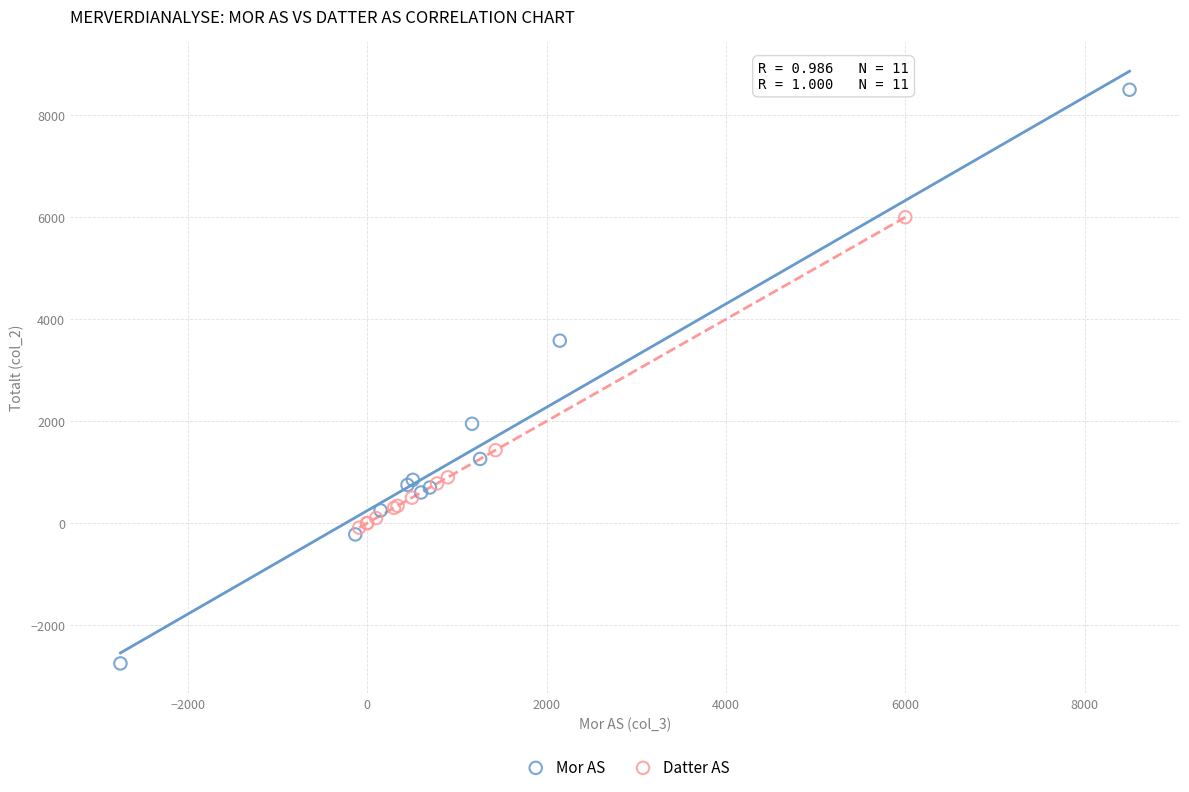

Which series has the widest spread of Y values?

Mor AS